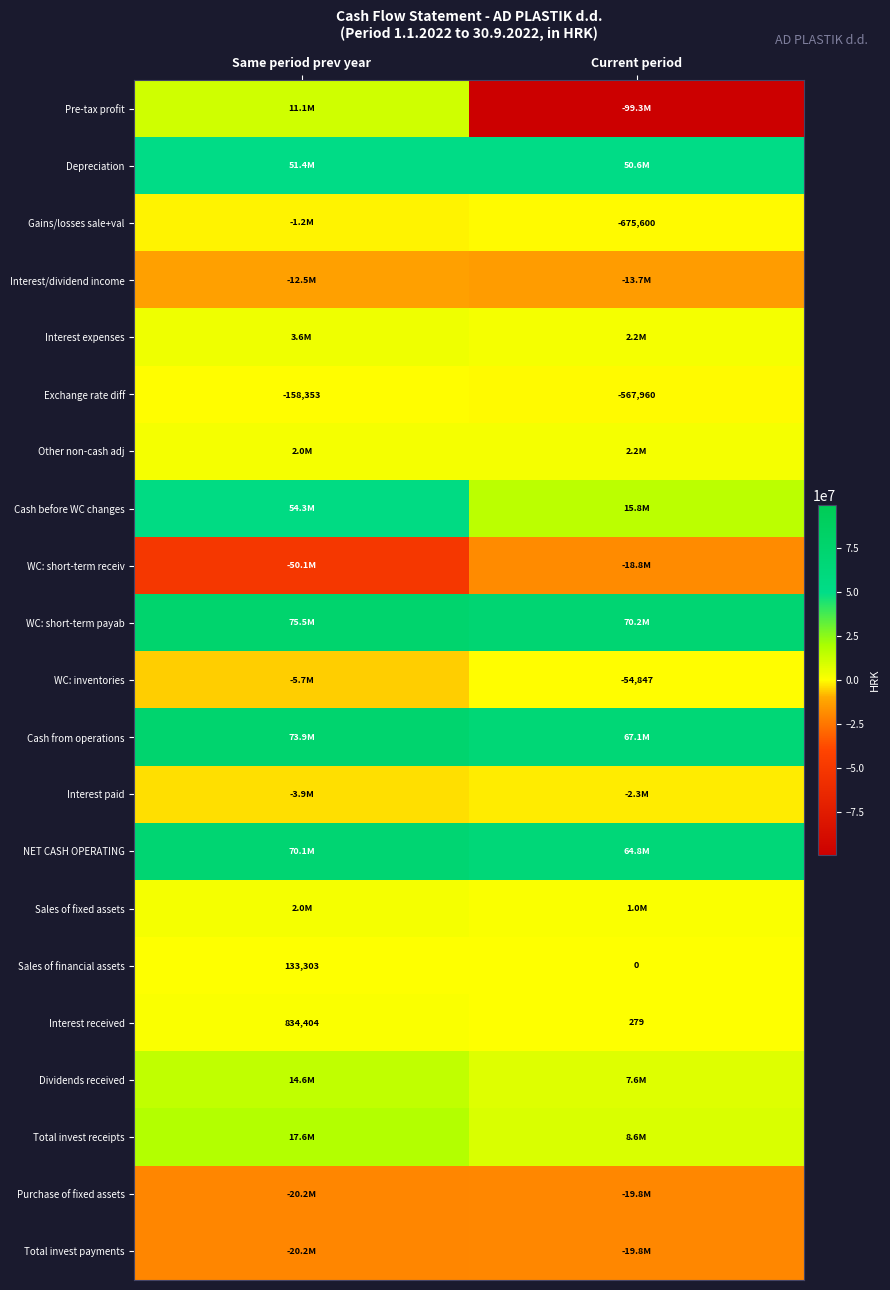

Where is Interest received nearest to the value 417341?

Current period